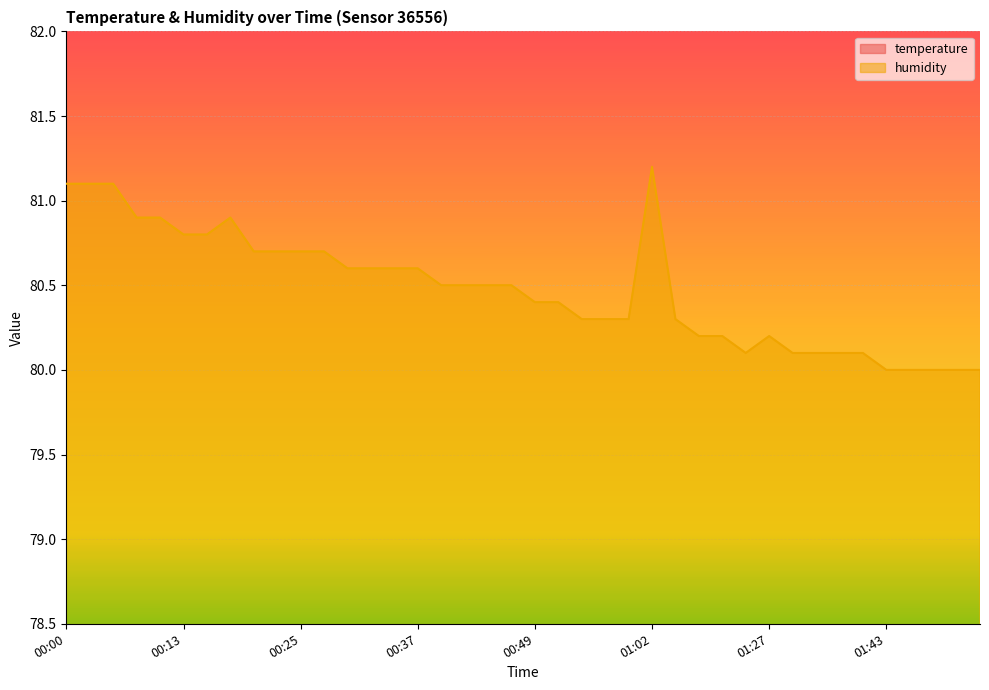

True or false: humidity and temperature intersect in this chart.

False